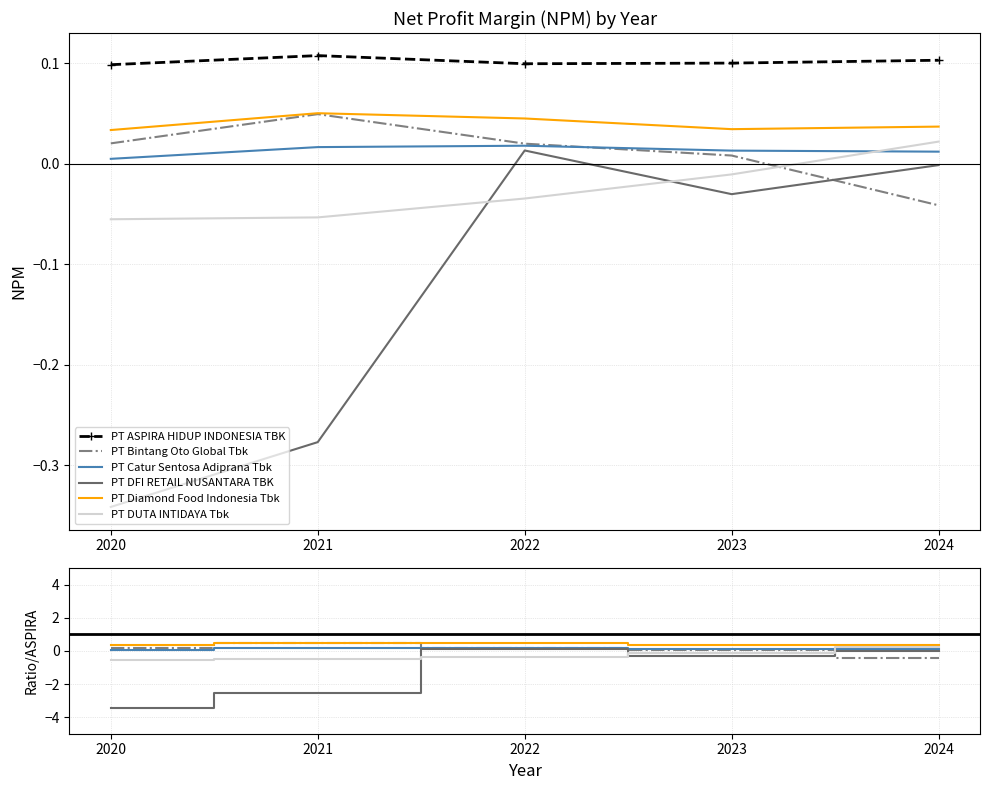

List the labels in order of PT DUTA INTIDAYA Tbk value, largest first.

2024, 2023, 2022, 2021, 2020